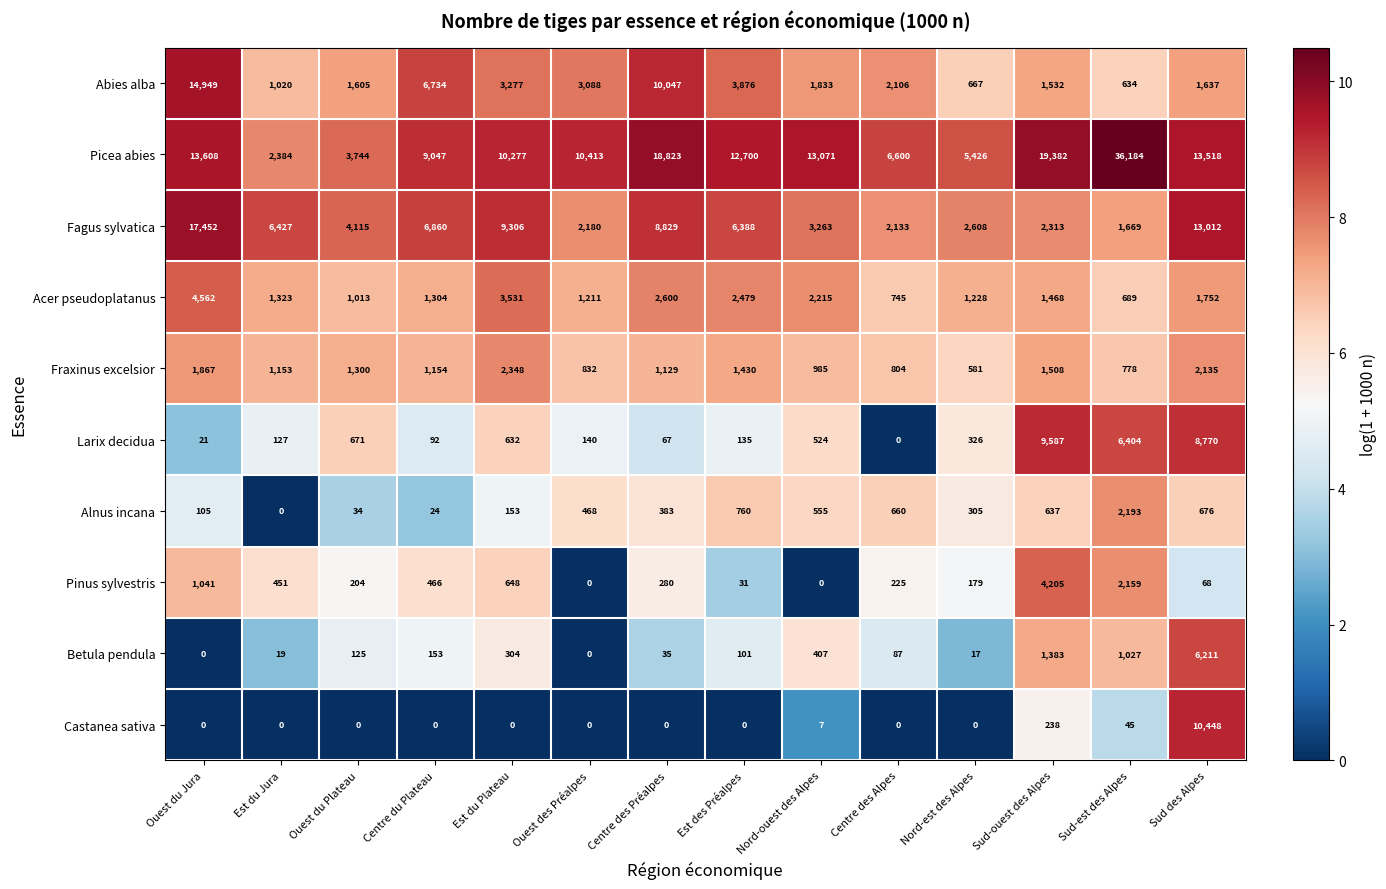

What is the difference between the second highest and minimum values in the Acer pseudoplatanus series?

2842